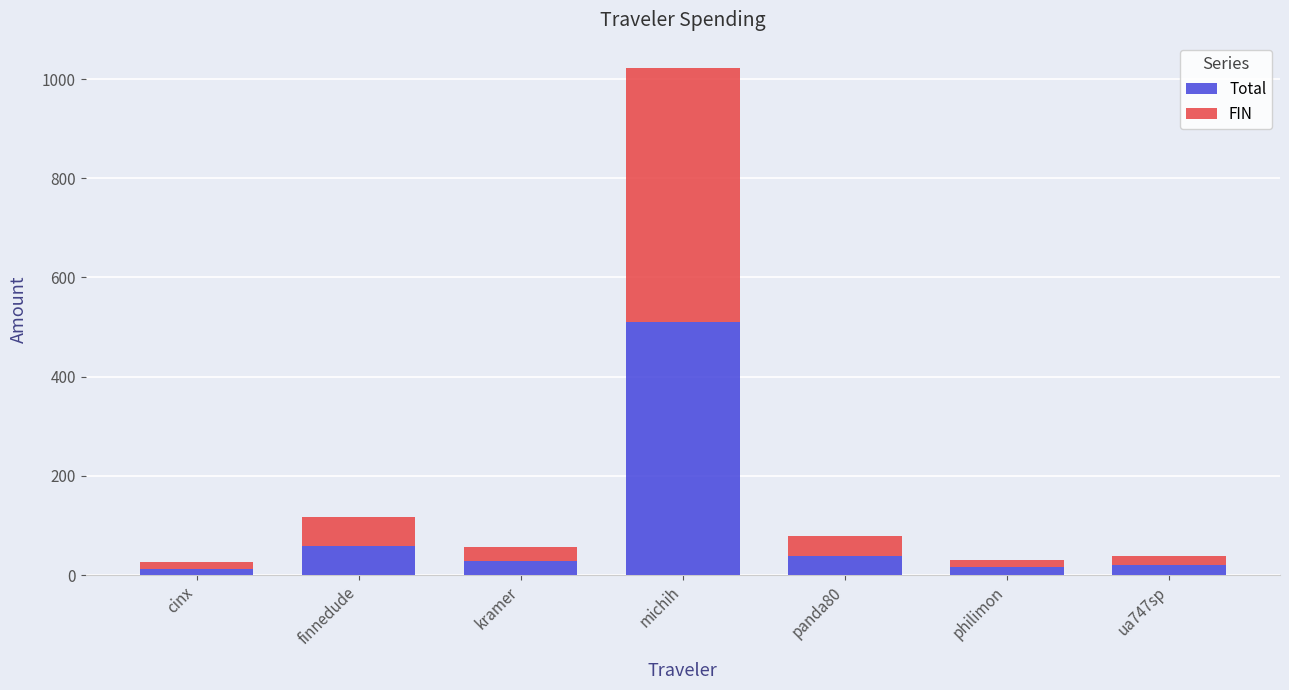

At which label is Total closest to 262?

finnedude